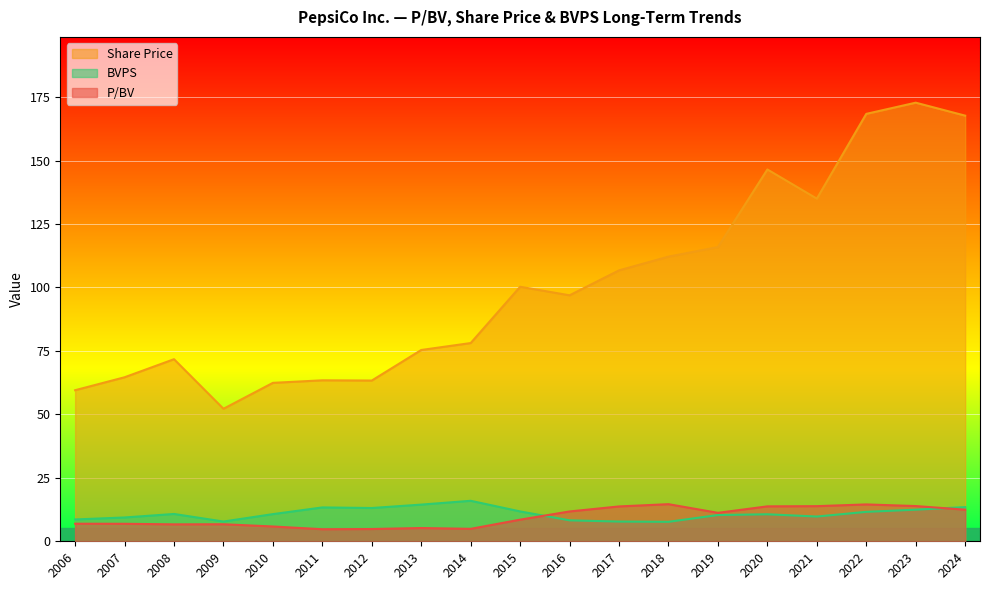

At which label does P/BV first exceed 8?

2015